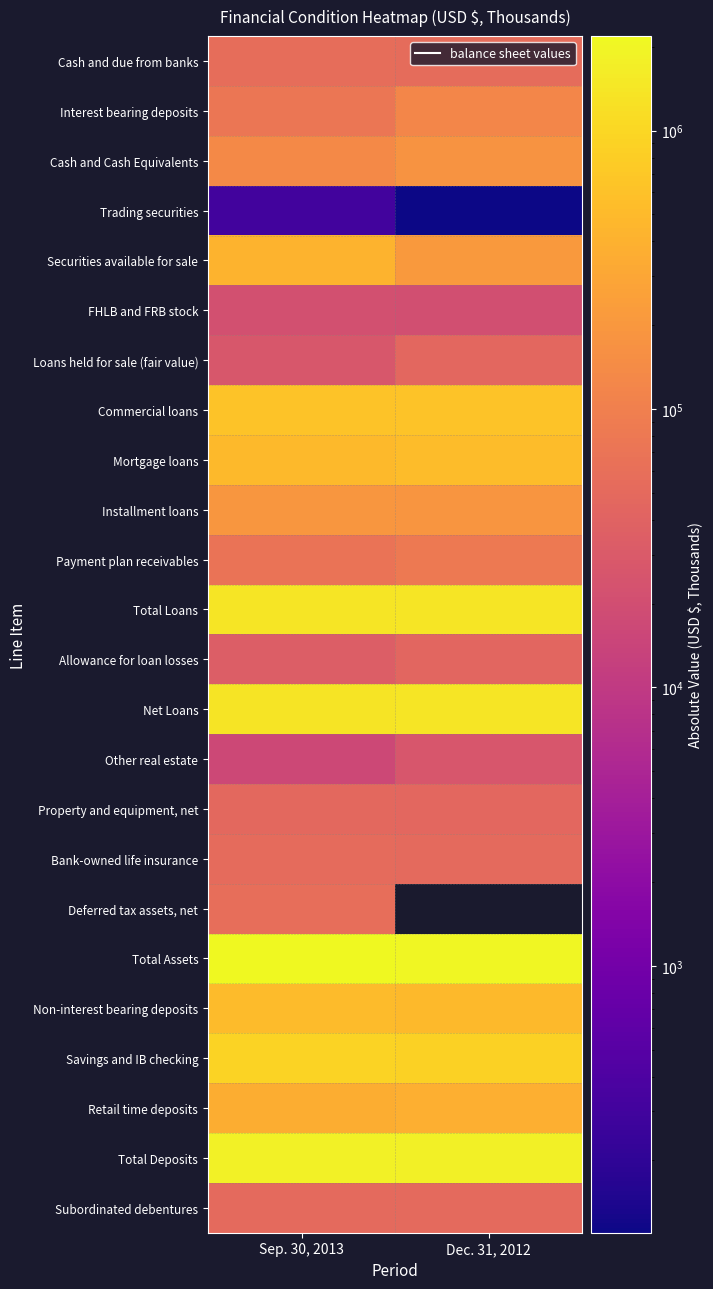

Reading left to right, extract all data points from this chart.

Cash and due from banks: Sep. 30, 2013=56179	Dec. 31, 2012=55487
Interest bearing deposits: Sep. 30, 2013=74766	Dec. 31, 2012=124295
Cash and Cash Equivalents: Sep. 30, 2013=130945	Dec. 31, 2012=179782
Trading securities: Sep. 30, 2013=308	Dec. 31, 2012=110
Securities available for sale: Sep. 30, 2013=415885	Dec. 31, 2012=208413
FHLB and FRB stock: Sep. 30, 2013=21496	Dec. 31, 2012=20838
Loans held for sale (fair value): Sep. 30, 2013=27622	Dec. 31, 2012=47487
Commercial loans: Sep. 30, 2013=625422	Dec. 31, 2012=617258
Mortgage loans: Sep. 30, 2013=491525	Dec. 31, 2012=527340
Installment loans: Sep. 30, 2013=194542	Dec. 31, 2012=189849
Payment plan receivables: Sep. 30, 2013=68494	Dec. 31, 2012=84692
Total Loans: Sep. 30, 2013=1379983	Dec. 31, 2012=1419139
Allowance for loan losses: Sep. 30, 2013=34437	Dec. 31, 2012=44275
Net Loans: Sep. 30, 2013=1345546	Dec. 31, 2012=1374864
Other real estate: Sep. 30, 2013=16637	Dec. 31, 2012=26133
Property and equipment, net: Sep. 30, 2013=47884	Dec. 31, 2012=47016
Bank-owned life insurance: Sep. 30, 2013=51916	Dec. 31, 2012=50890
Deferred tax assets, net: Sep. 30, 2013=58807	Dec. 31, 2012=0
Total Assets: Sep. 30, 2013=2183504	Dec. 31, 2012=2023867
Non-interest bearing deposits: Sep. 30, 2013=508983	Dec. 31, 2012=488126
Savings and IB checking: Sep. 30, 2013=908599	Dec. 31, 2012=871238
Retail time deposits: Sep. 30, 2013=362585	Dec. 31, 2012=372340
Total Deposits: Sep. 30, 2013=1849318	Dec. 31, 2012=1779537
Subordinated debentures: Sep. 30, 2013=50175	Dec. 31, 2012=50175